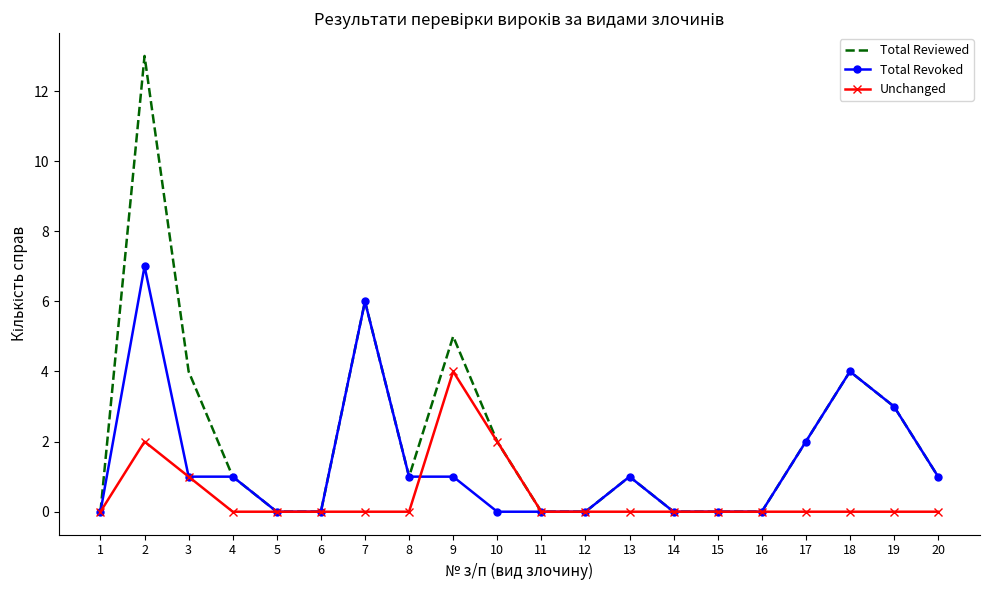

What are all the series names shown in the legend?

Total Reviewed, Total Revoked, Unchanged